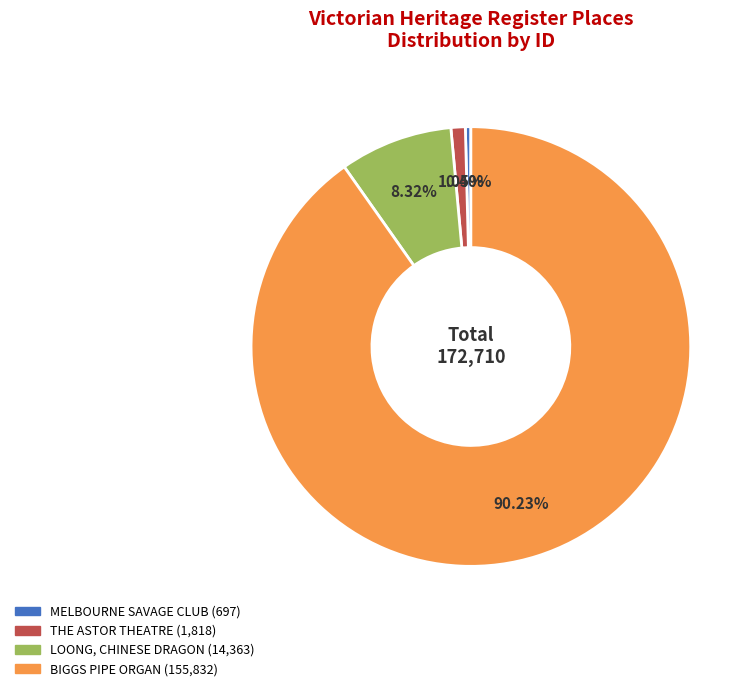

Which category has the biggest portion of the pie?

BIGGS PIPE ORGAN